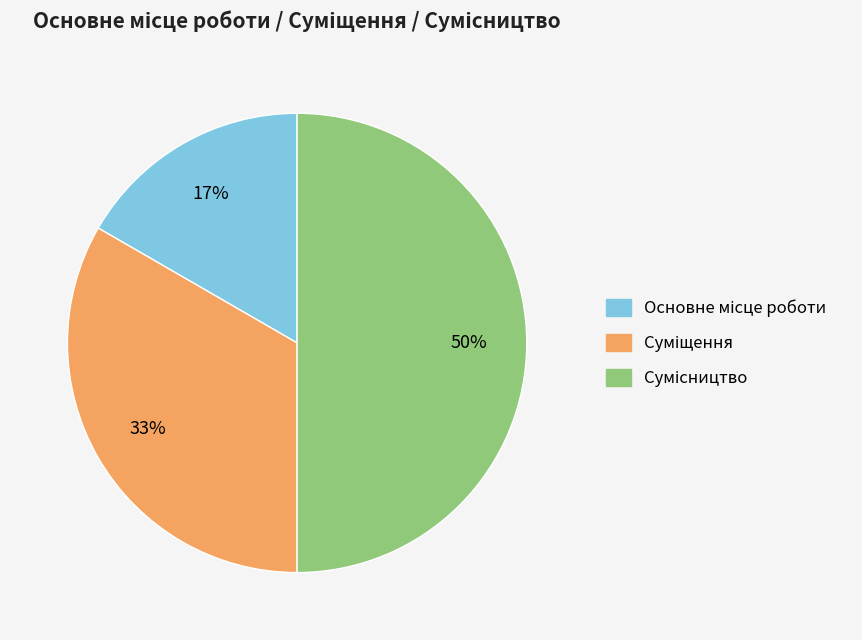

To the nearest percent, what is the difference between the largest and smallest slice percentages?

33%